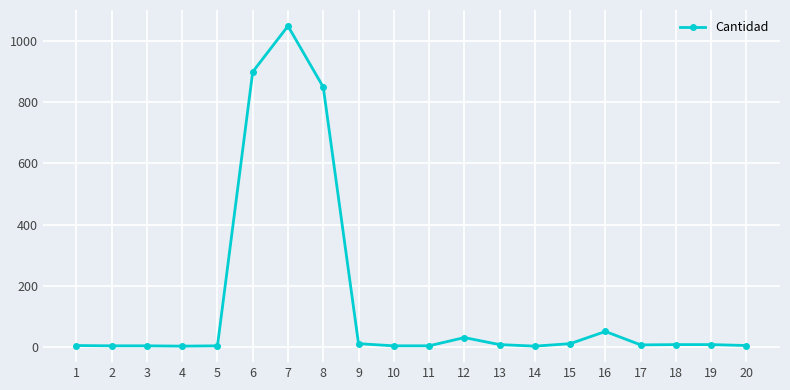

How many lines are shown in the chart?

1